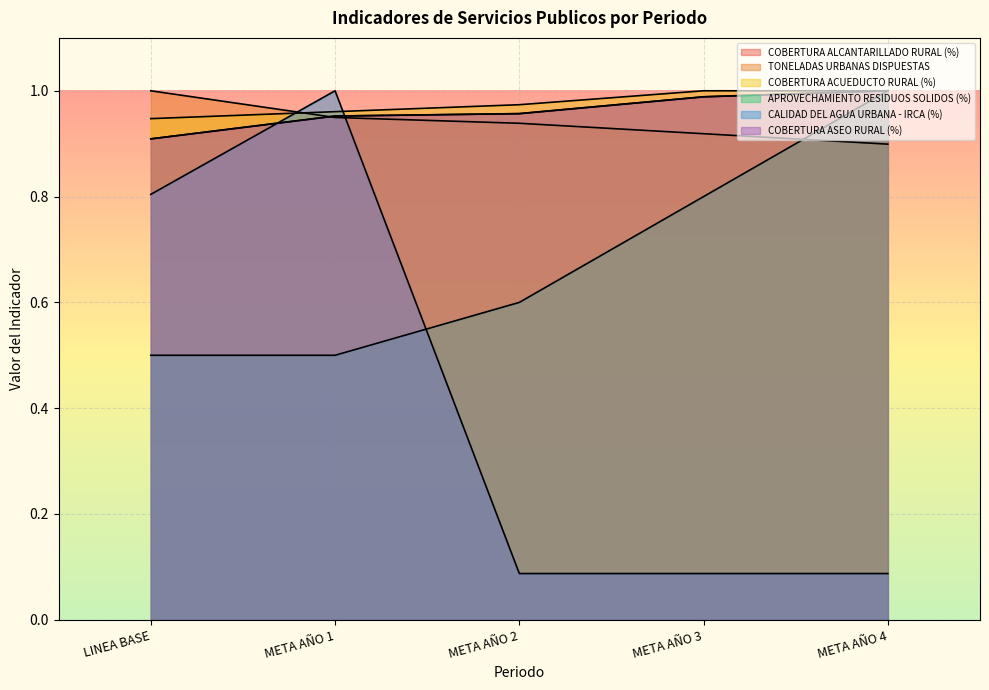

What position from the left is META AÑO 3?

4